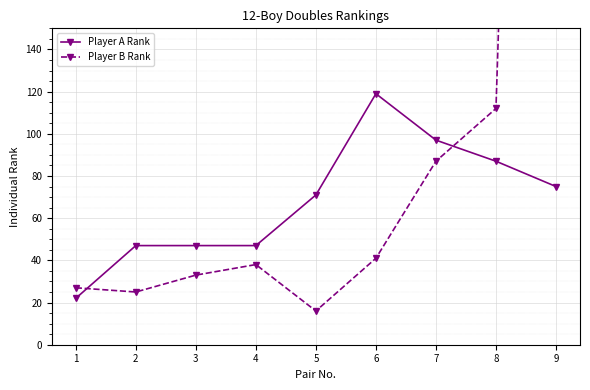

What is the minimum value for Player A Rank?

22